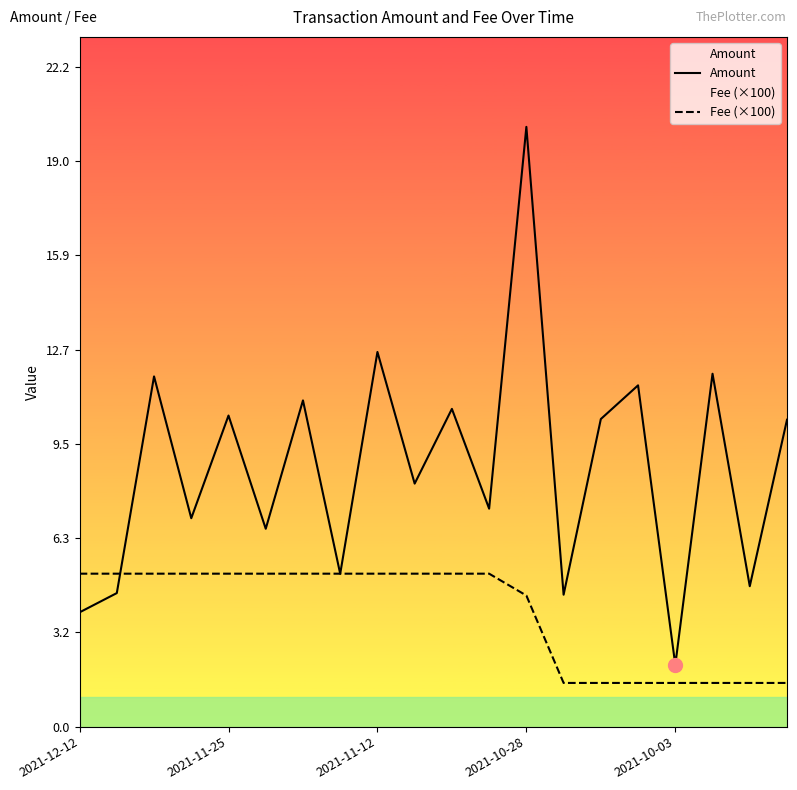

Which series has the widest spread of values?

Amount